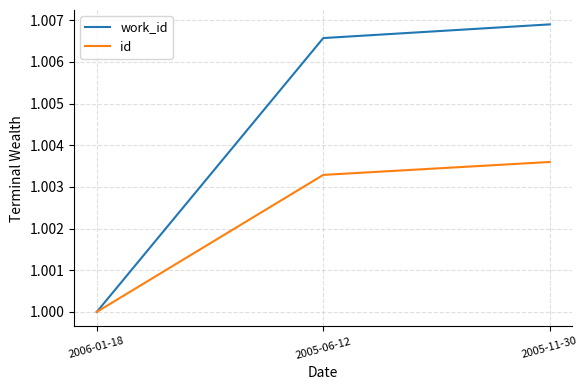

Between 2006-01-18 and 2005-06-12, which series saw the biggest shift?

work_id